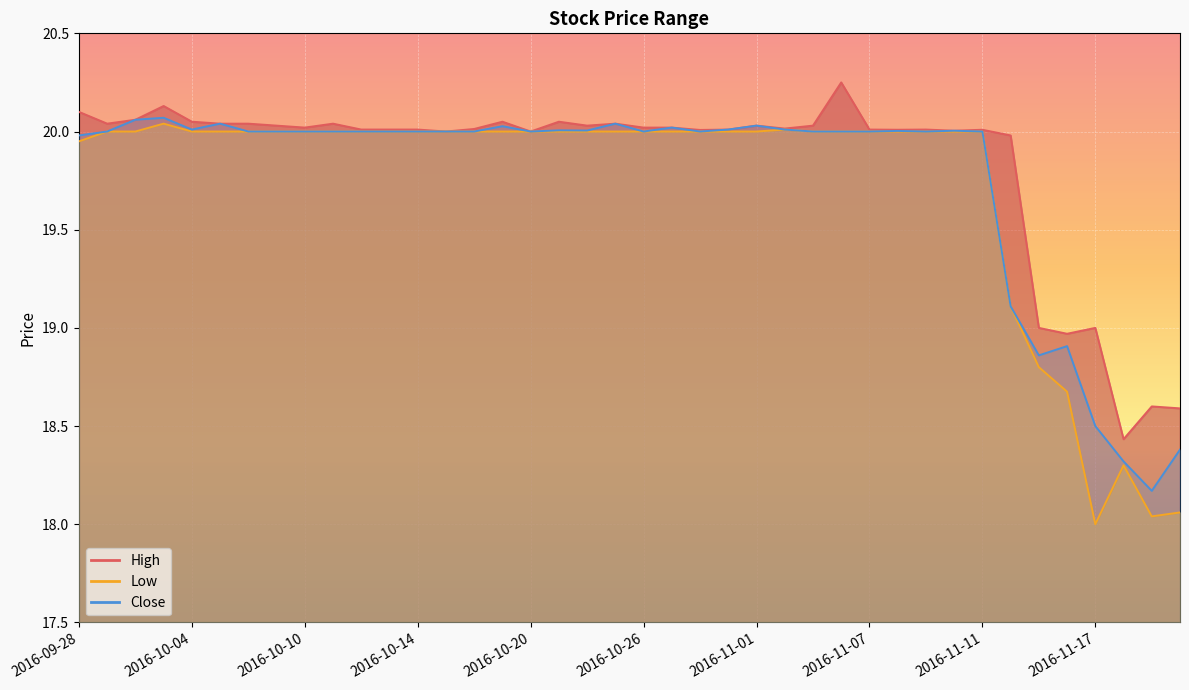

What is the difference between the maximum and minimum values in the High series?

1.8